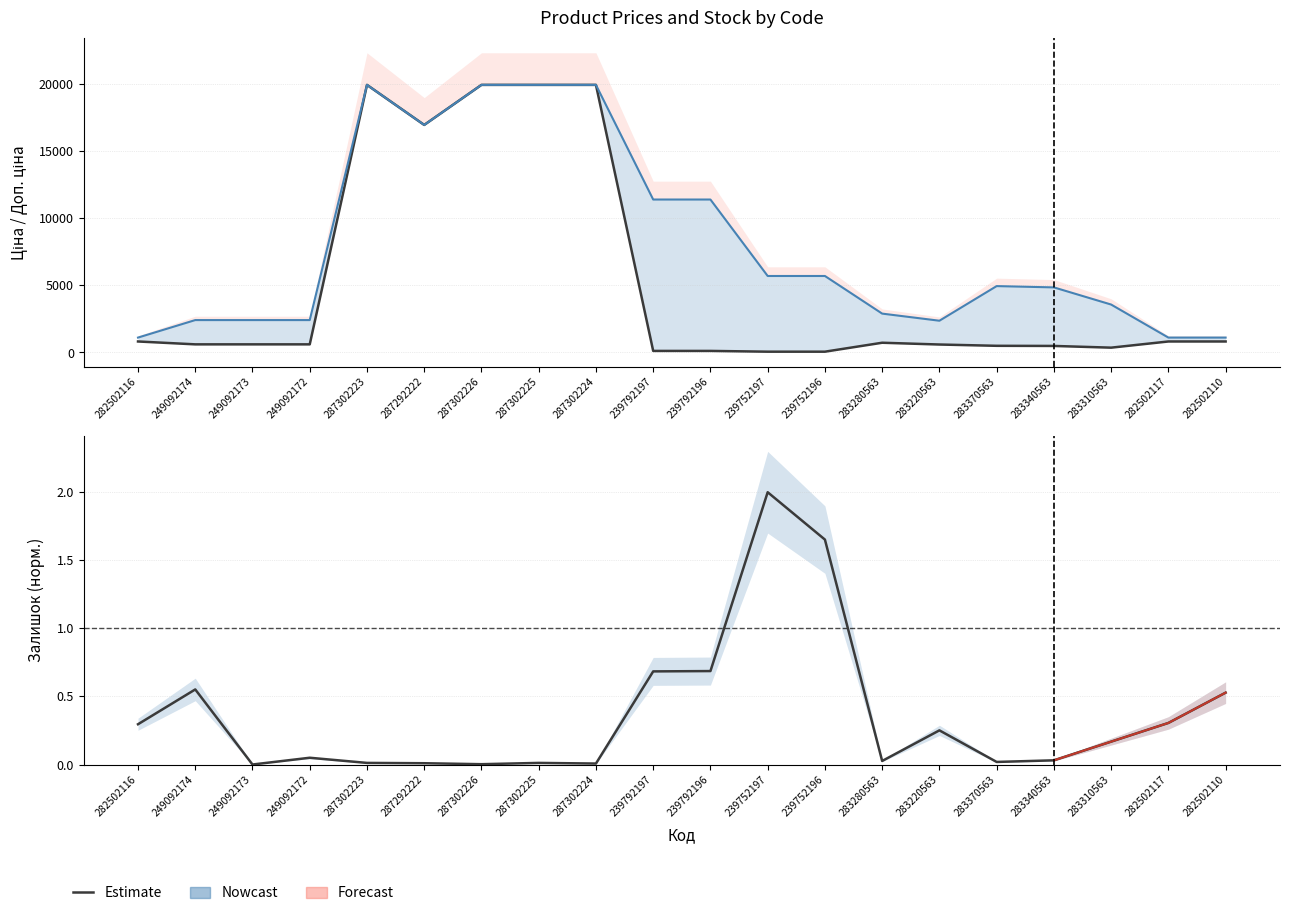

What is the maximum value for Залишок?

2.0